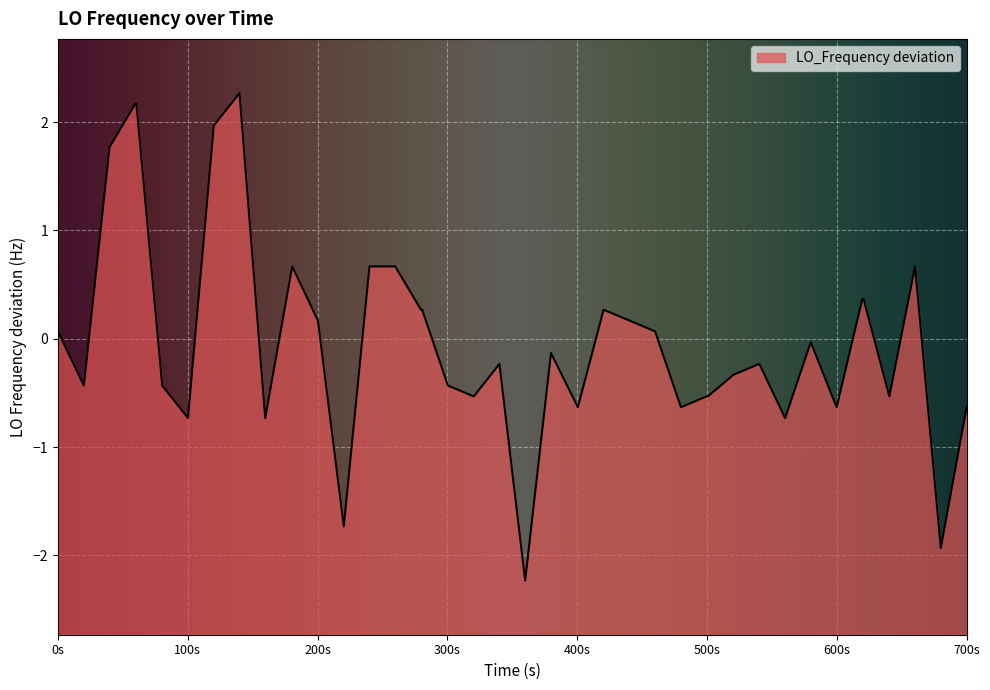

What is the maximum value shown in the chart?

2.3